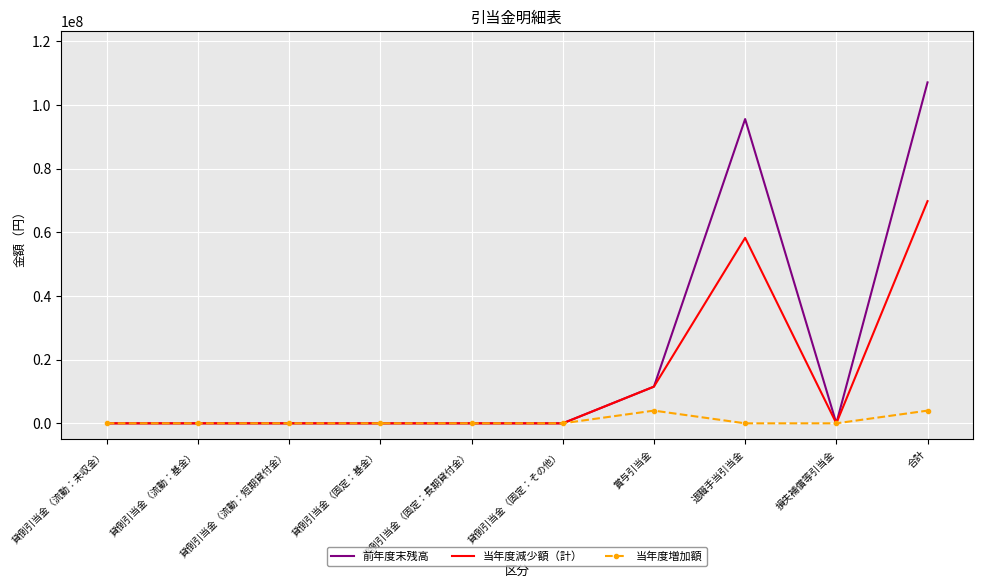

Is it true that 前年度末残高 equals 0 at 貸倒引当金（流動：未収金）?

True